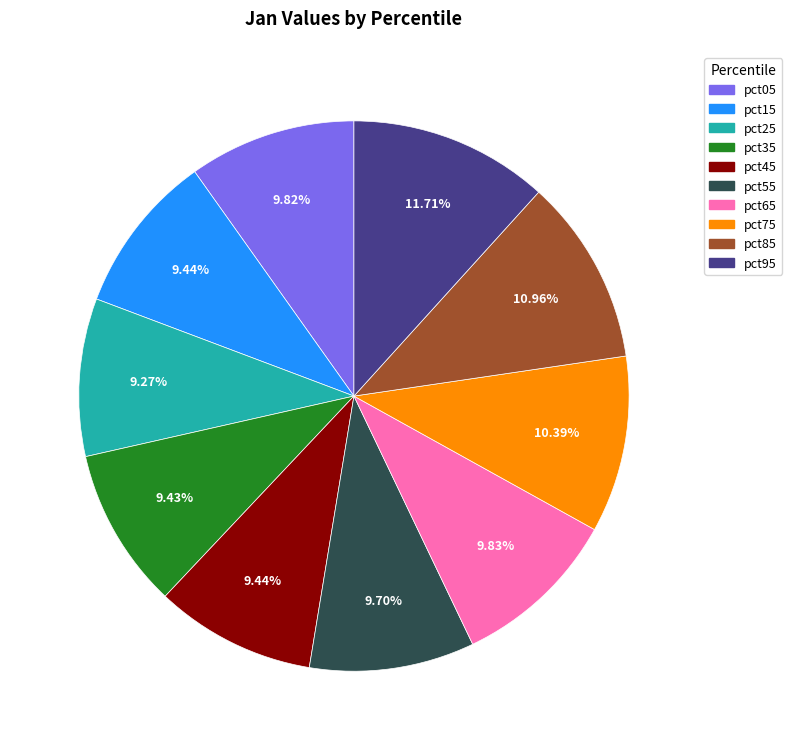

Approximately how many times larger is the value at pct85 compared to pct15?

1.2